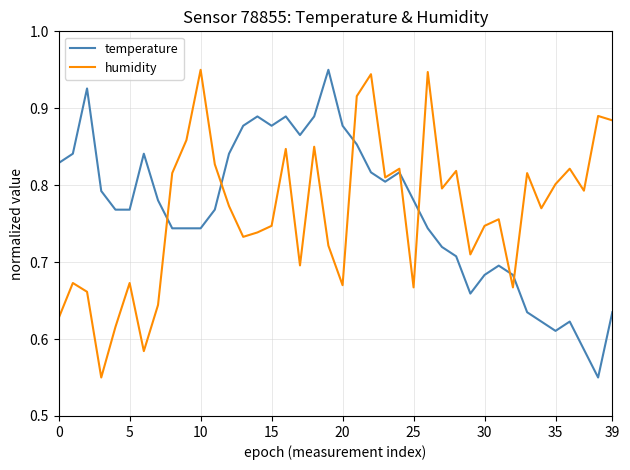

At how many categories does at least one series exceed 0?

40